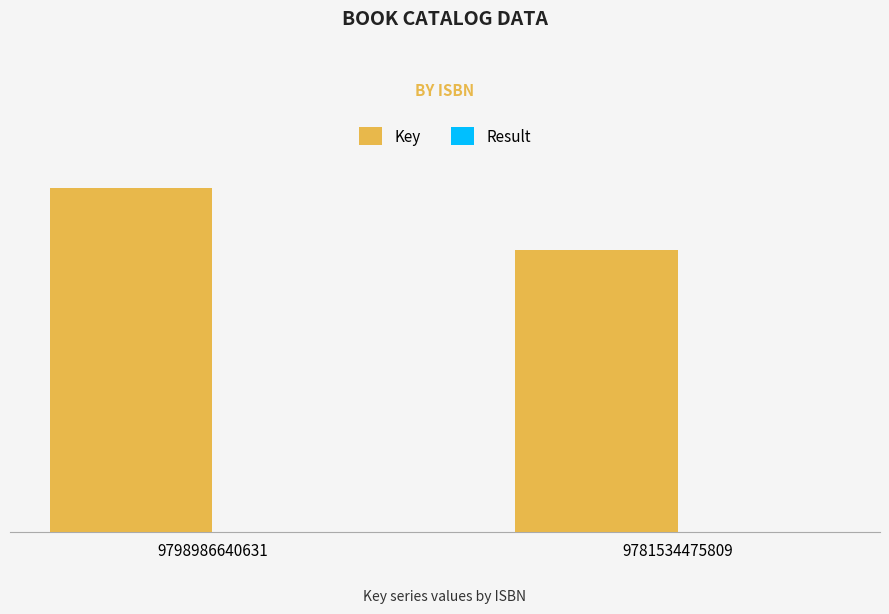

List the labels in order of Result value, smallest first.

9798986640631, 9781534475809